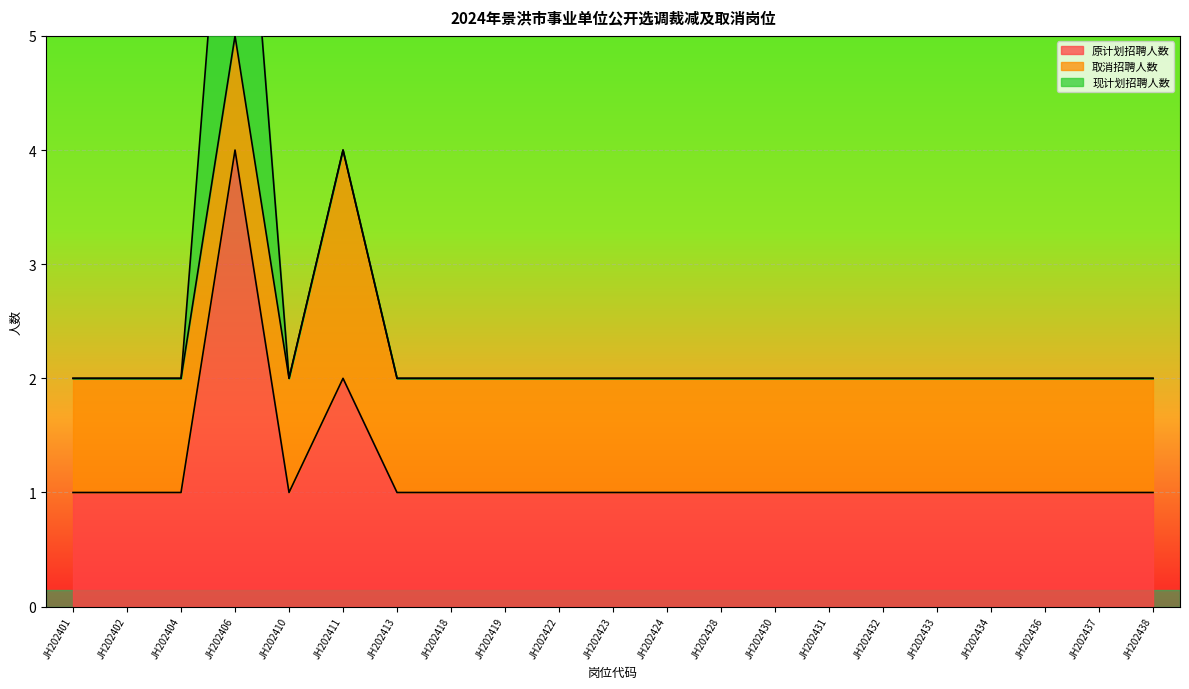

Does the chart display data point markers on the line(s)?

No